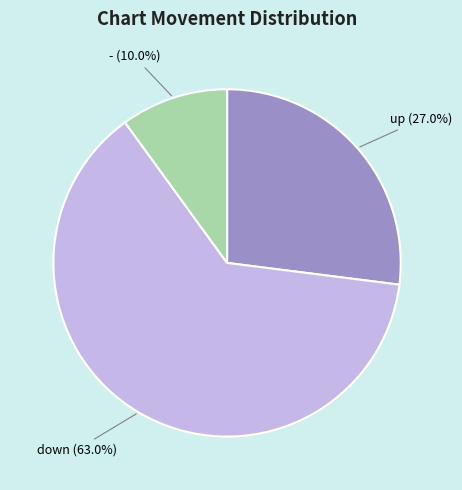

Which category has the smallest portion of the pie?

-